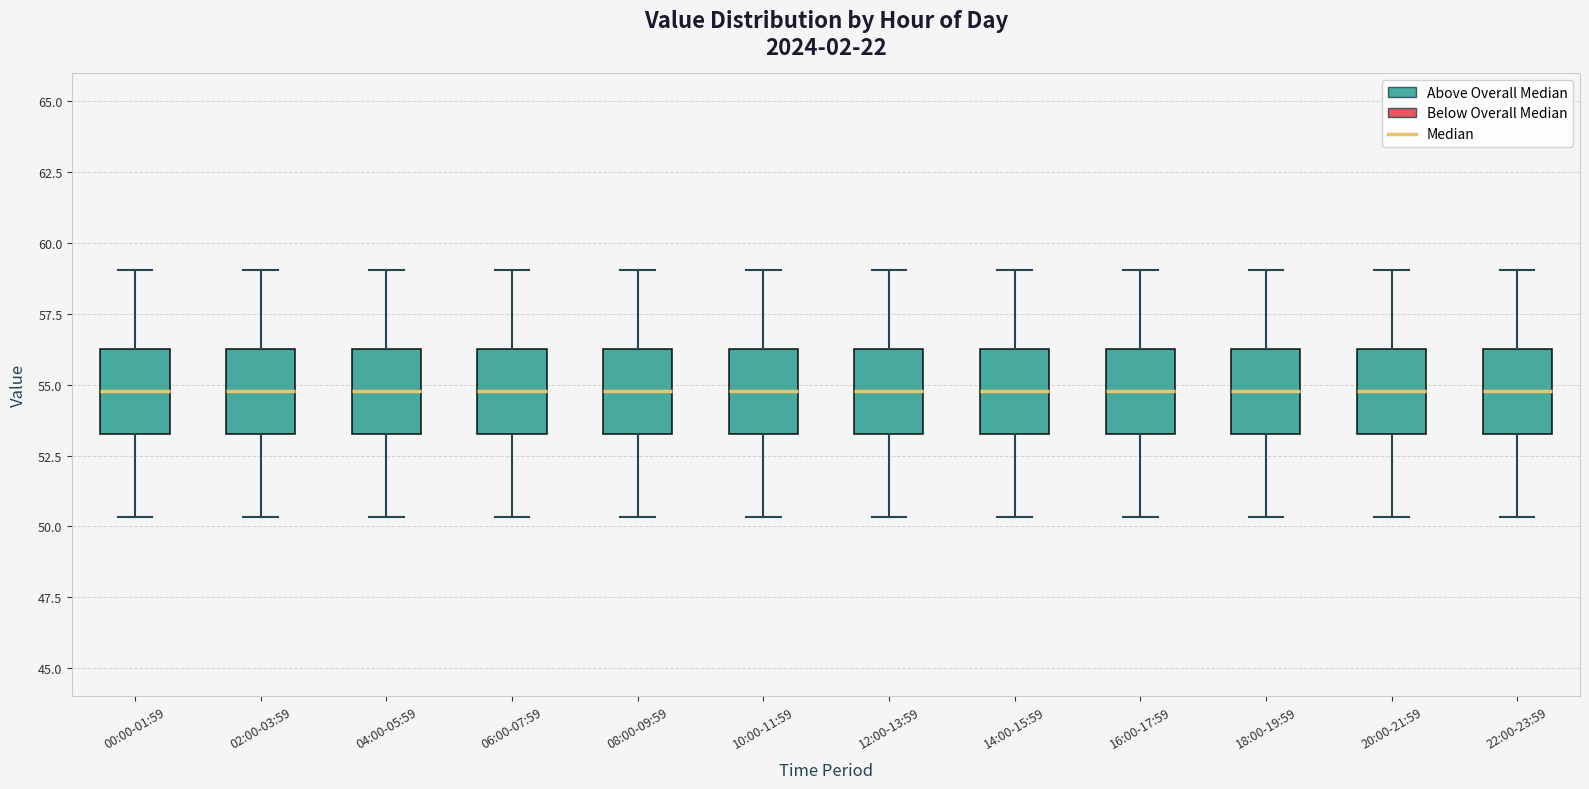

Where does the upper whisker of the box for 22:00-23:59 end on the y-axis? The values are not printed on the chart, so give them approximately, as read against the axis.

59.0